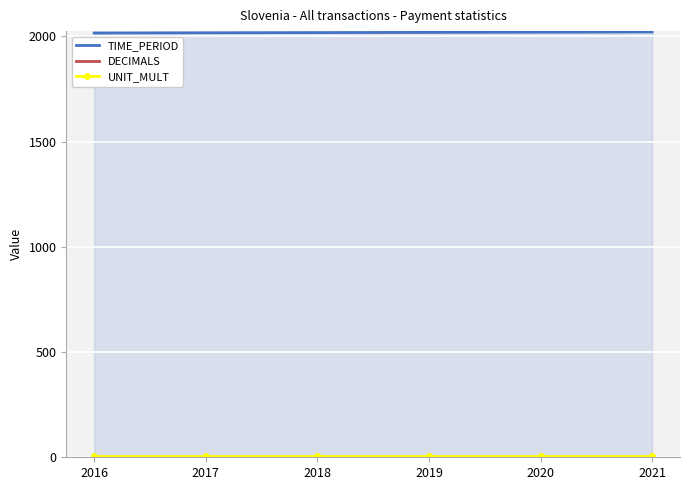

The TIME_PERIOD series shows 703 at 2016. True or false?

False